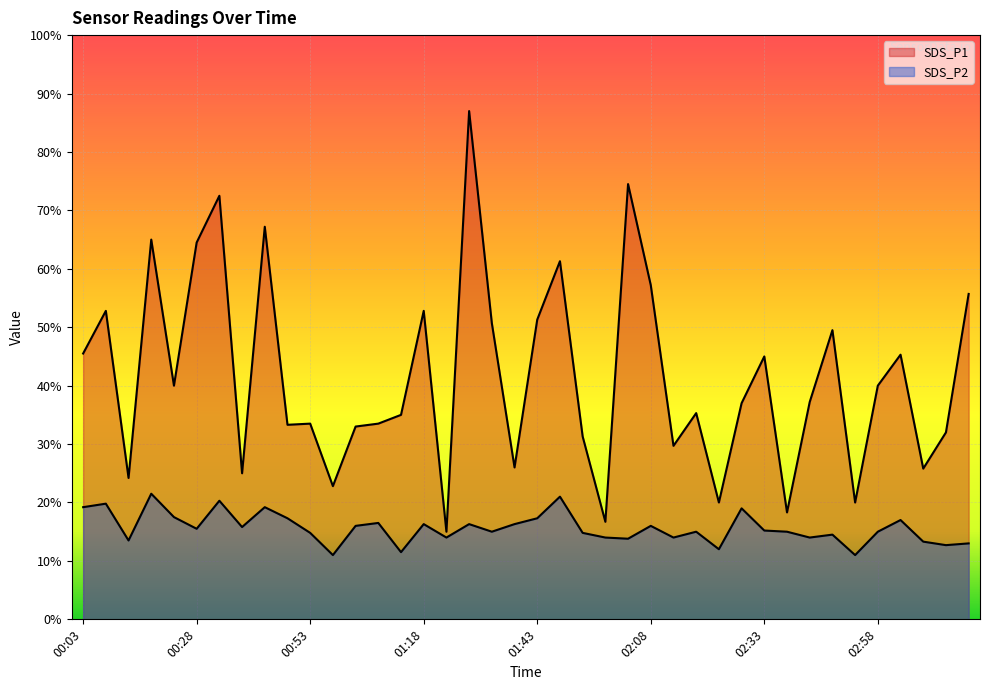

What is the difference between the maximum and minimum values in the SDS_P1 series?

7.2